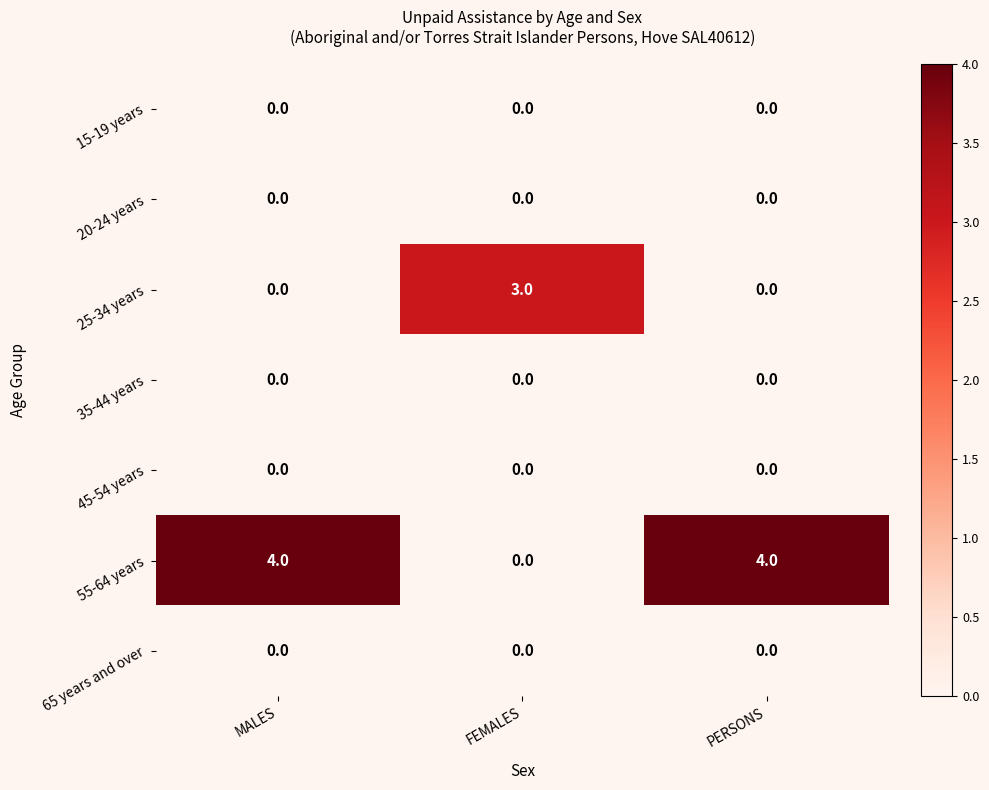

Which series has the largest range (max minus min)?

55-64 years